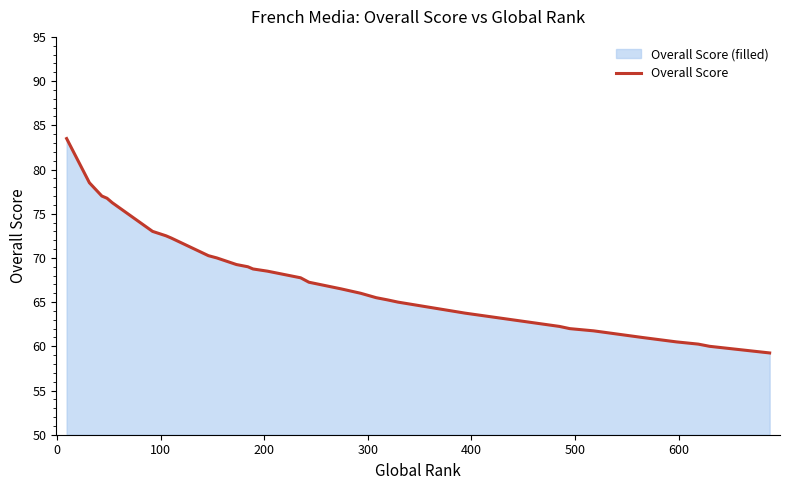

Count the number of values greater than 67.

22